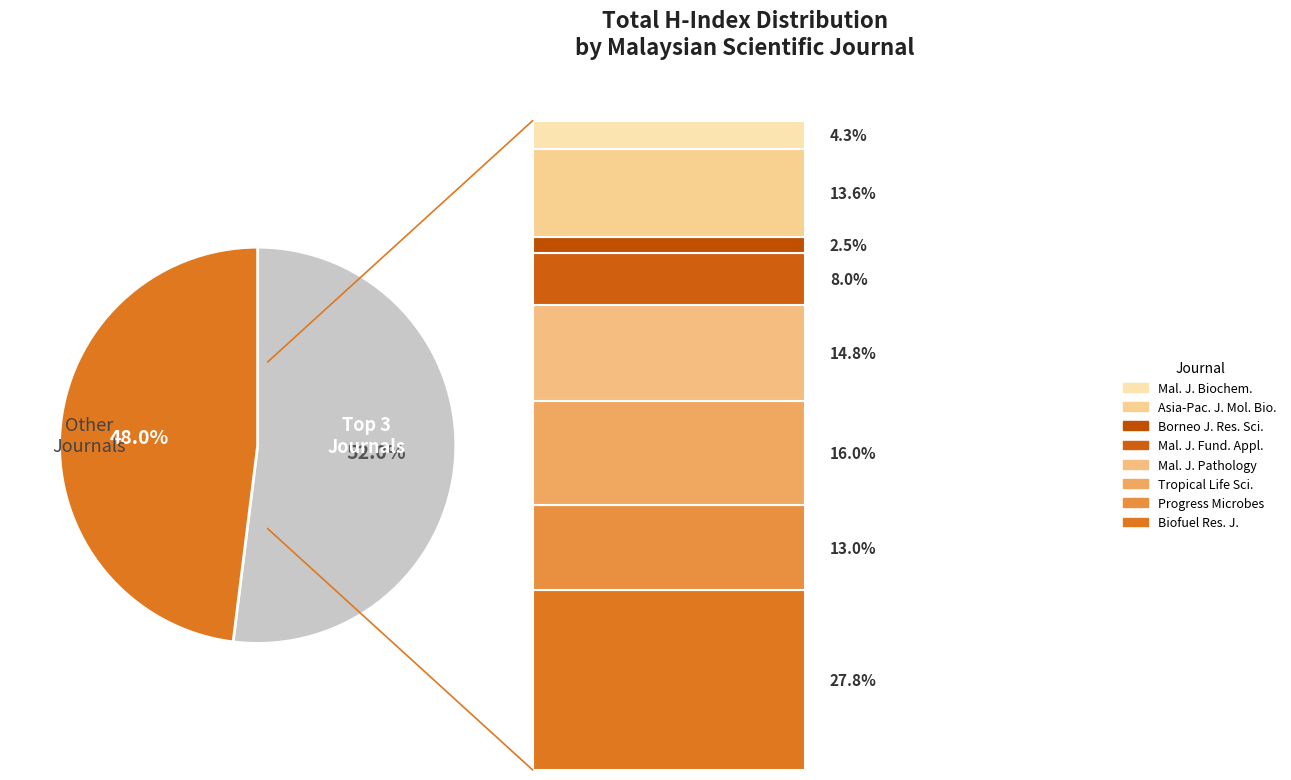

Is there any slice that represents more than half of the pie?

Yes